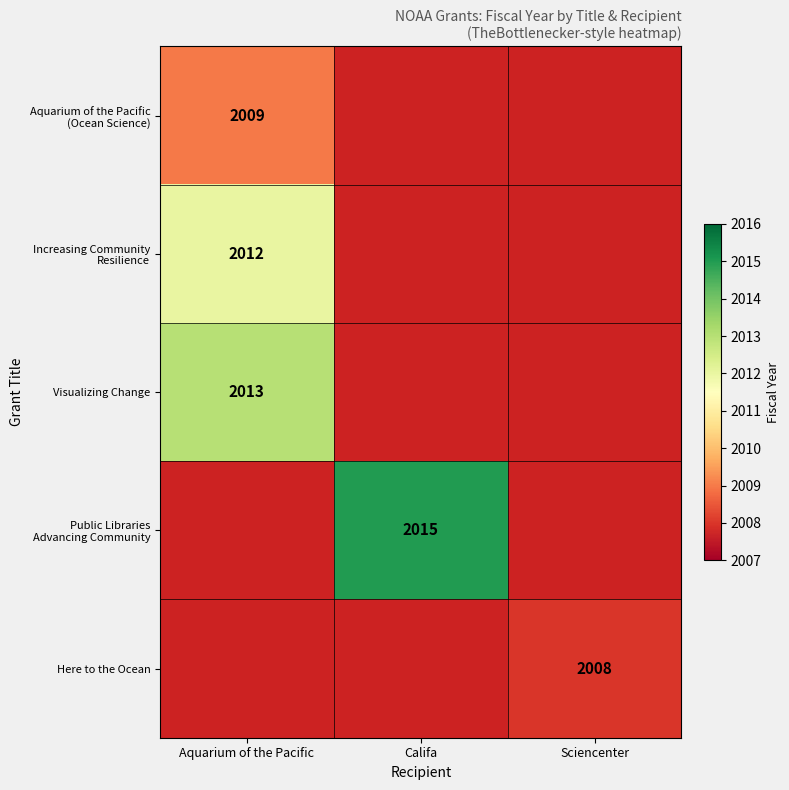

The Visualizing Change series shows 3027 at Aquarium of the Pacific. True or false?

False